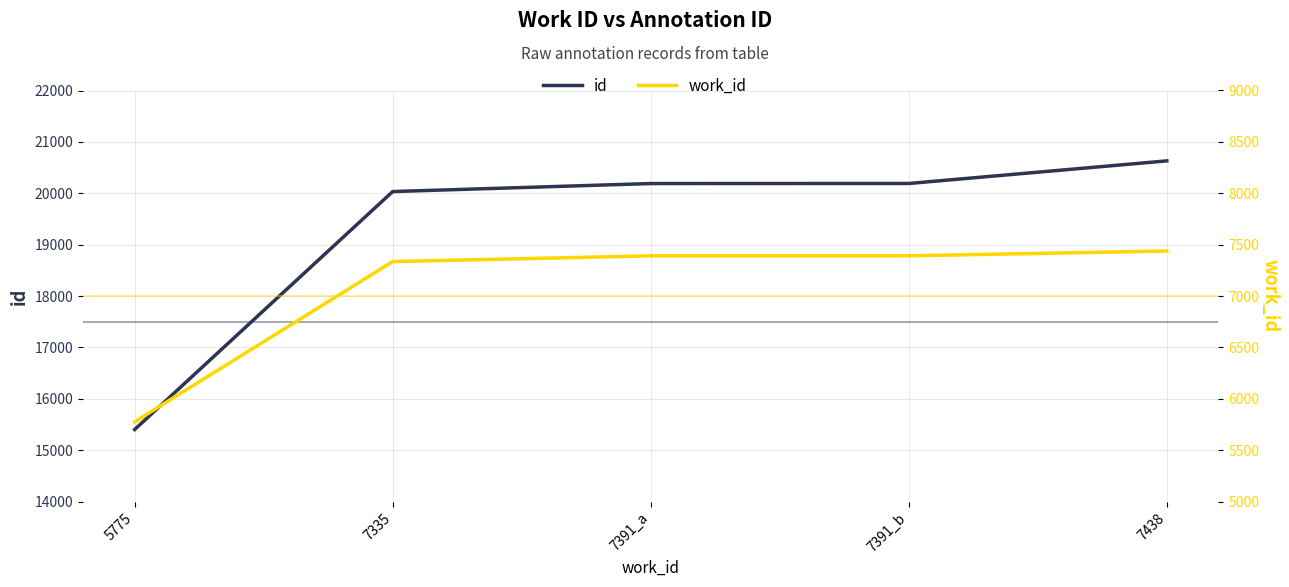

True or false: id and work_id intersect in this chart.

False